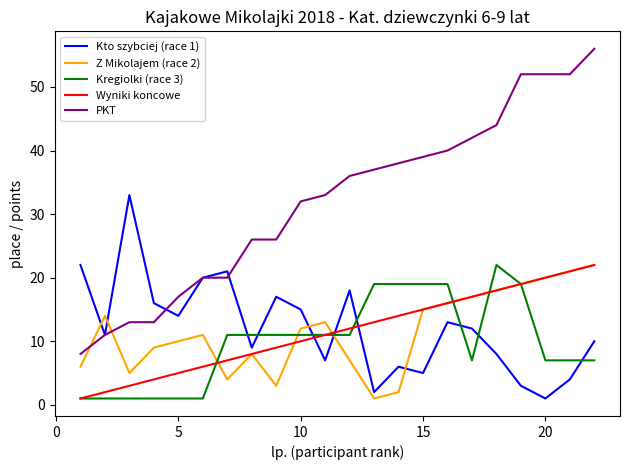

Which series has the largest range (max minus min)?

PKT